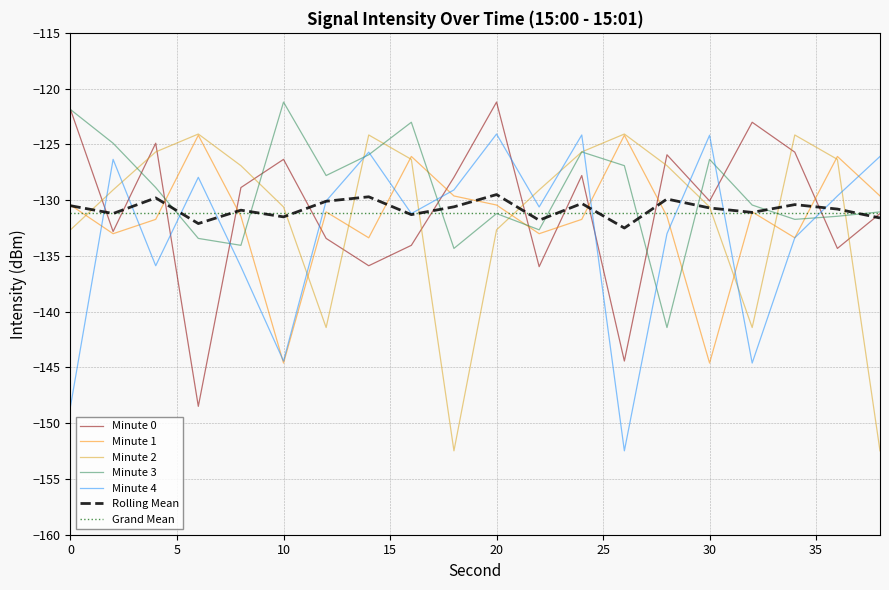

Rank the categories by Rolling Mean value from highest to lowest.

20, 14, 4, 28, 12, 24, 34, 0, 18, 30, 36, 8, 32, 2, 16, 10, 38, 22, 6, 26